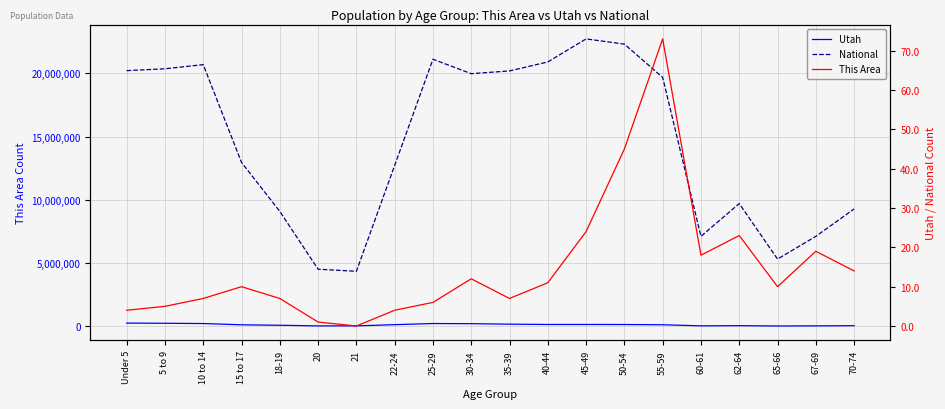

The This Area series shows 7 at 35-39. True or false?

True